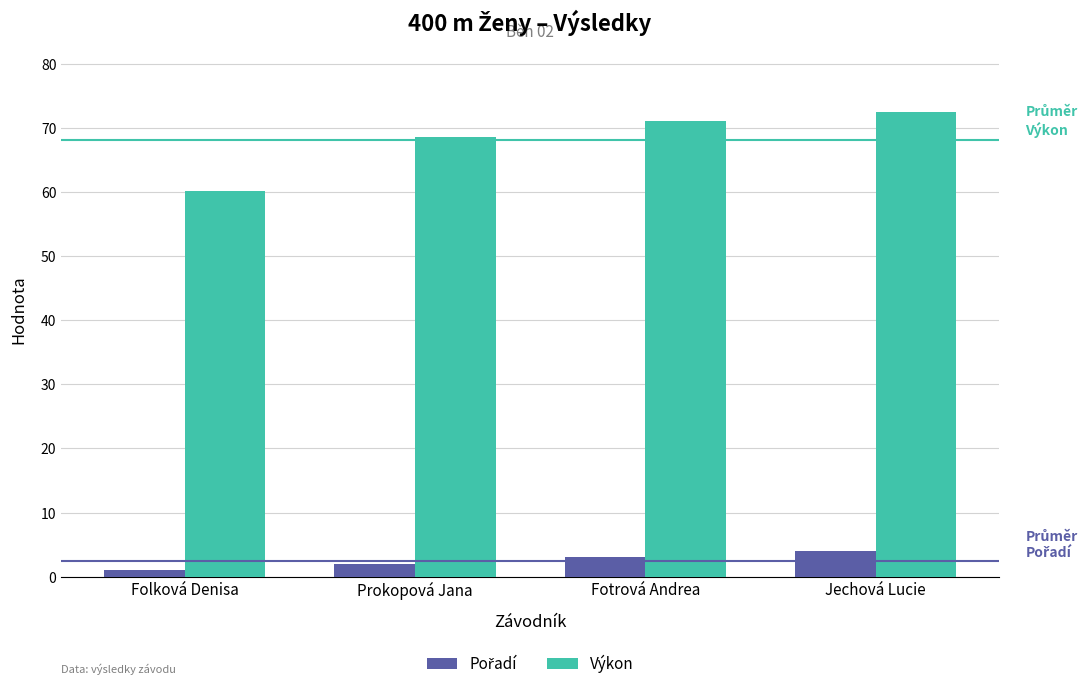

What is the label of the 2nd bar from the left?

Prokopová Jana